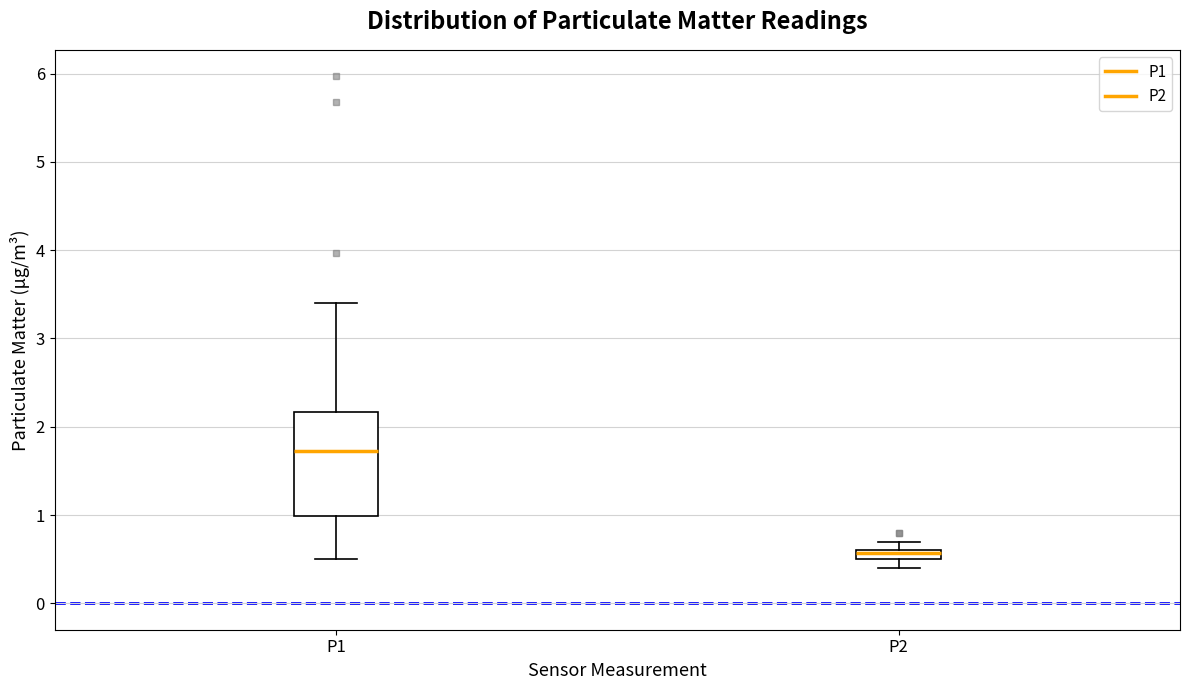

Which box has the lowest median line?

P2